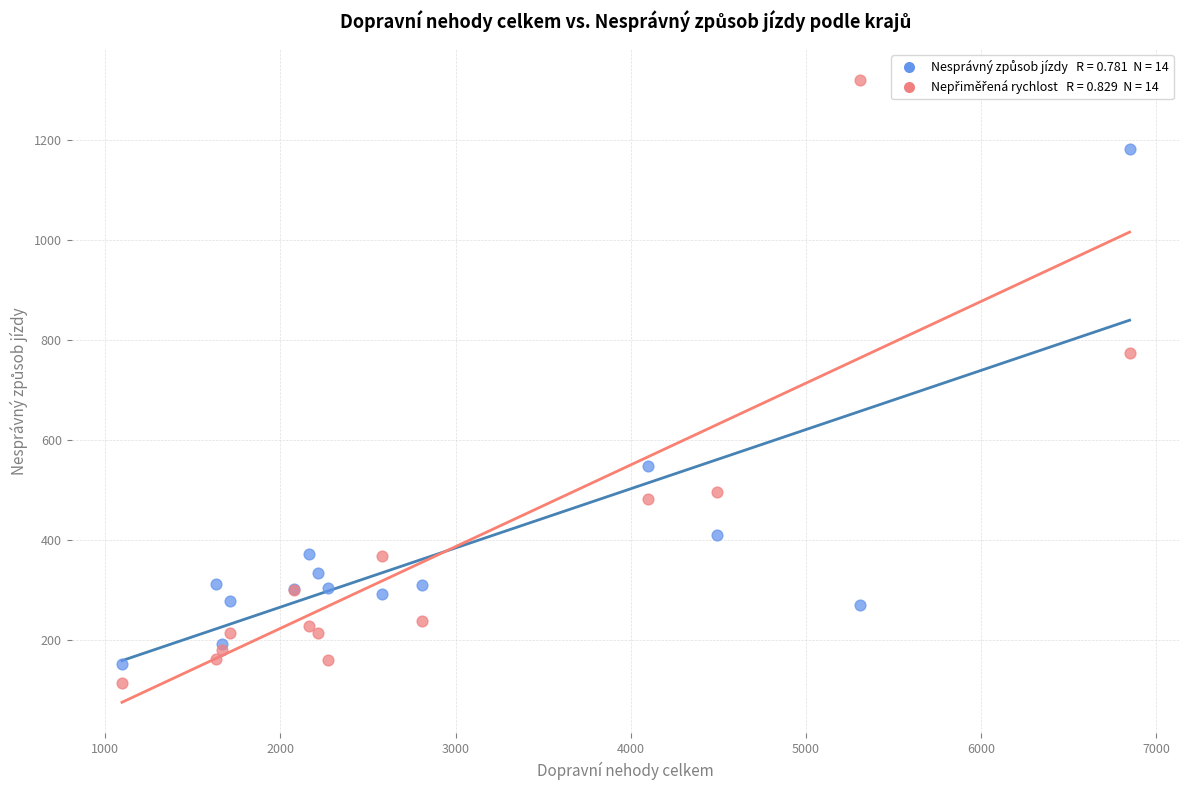

Across all series, what Y value is closest to 717?

774